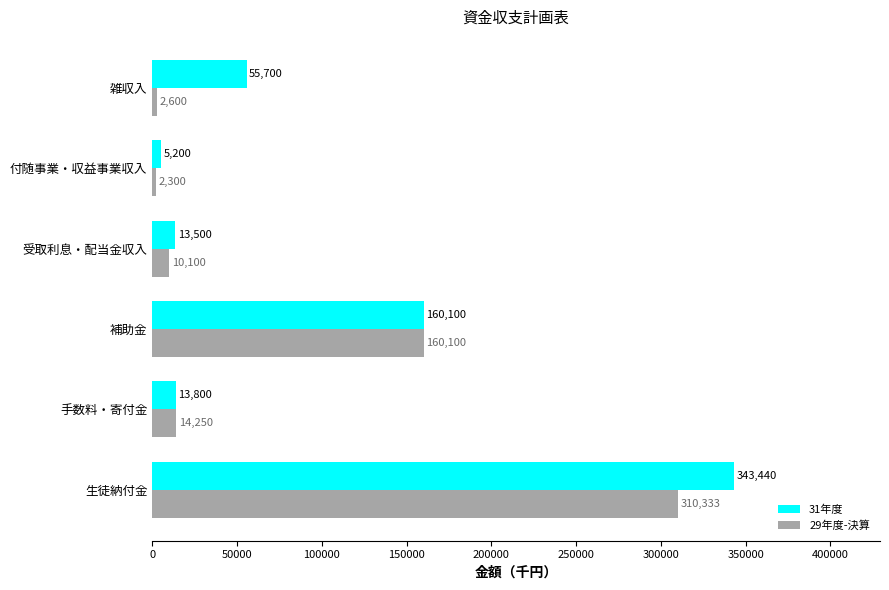

Is it true that 31年度 equals 98669 at 雑収入?

False